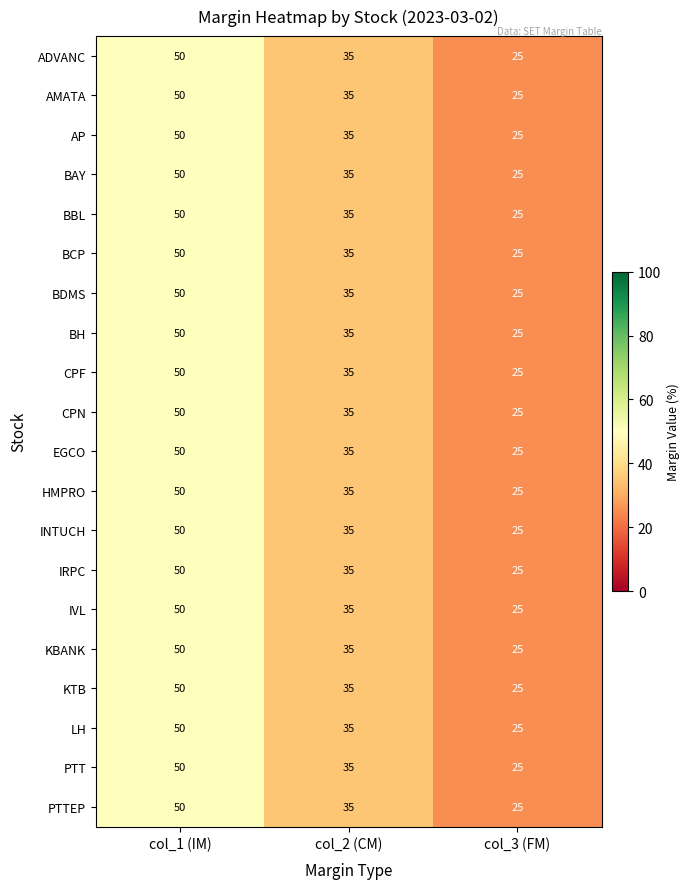

How many data points does each series have?

3